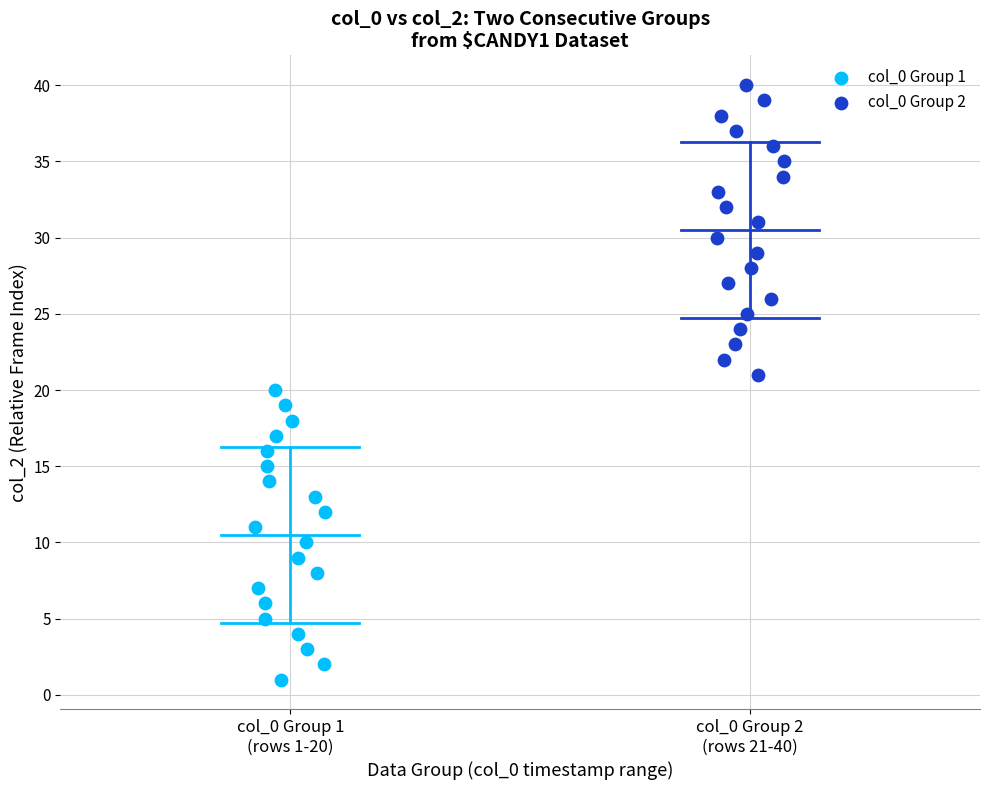

Which series reaches the maximum Y coordinate?

col_0 Group 2